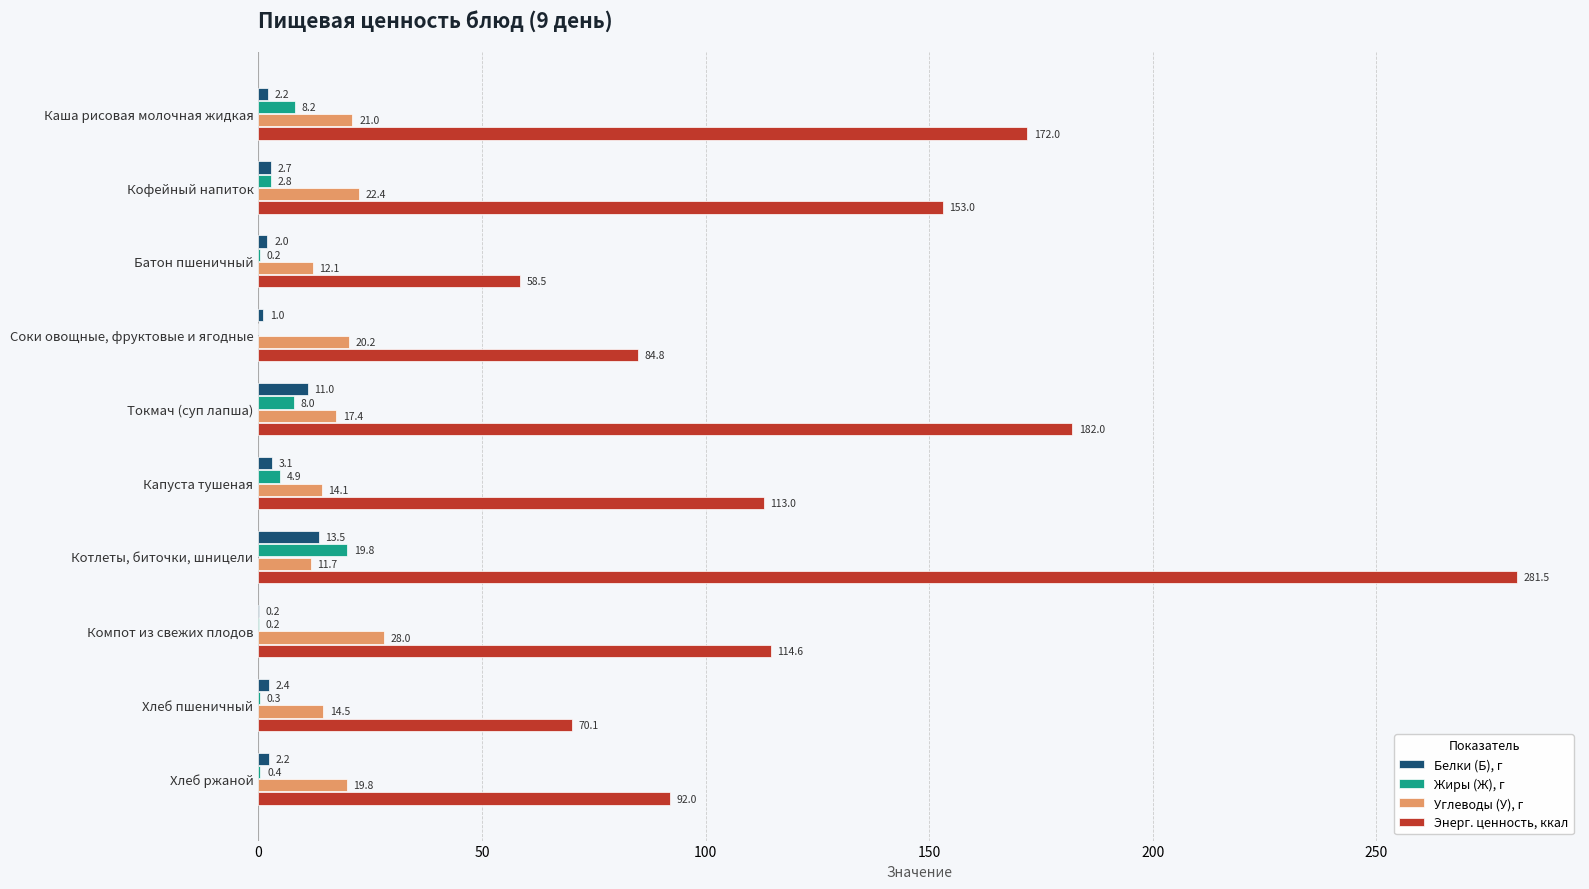

At which category is the sum across all series the highest?

Котлеты, биточки, шницели